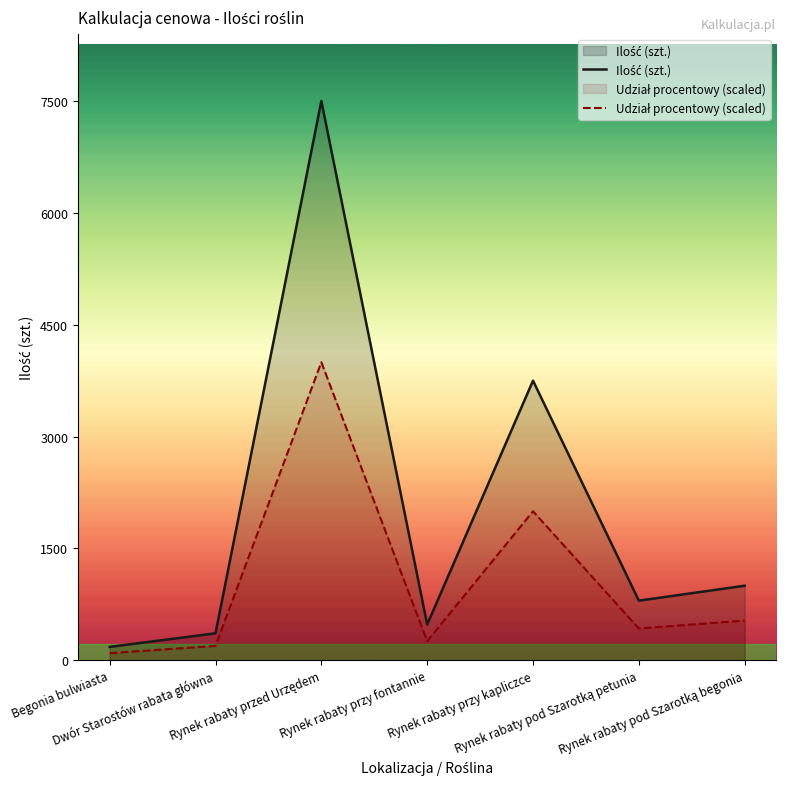

At how many categories does at least one series exceed 758?

4